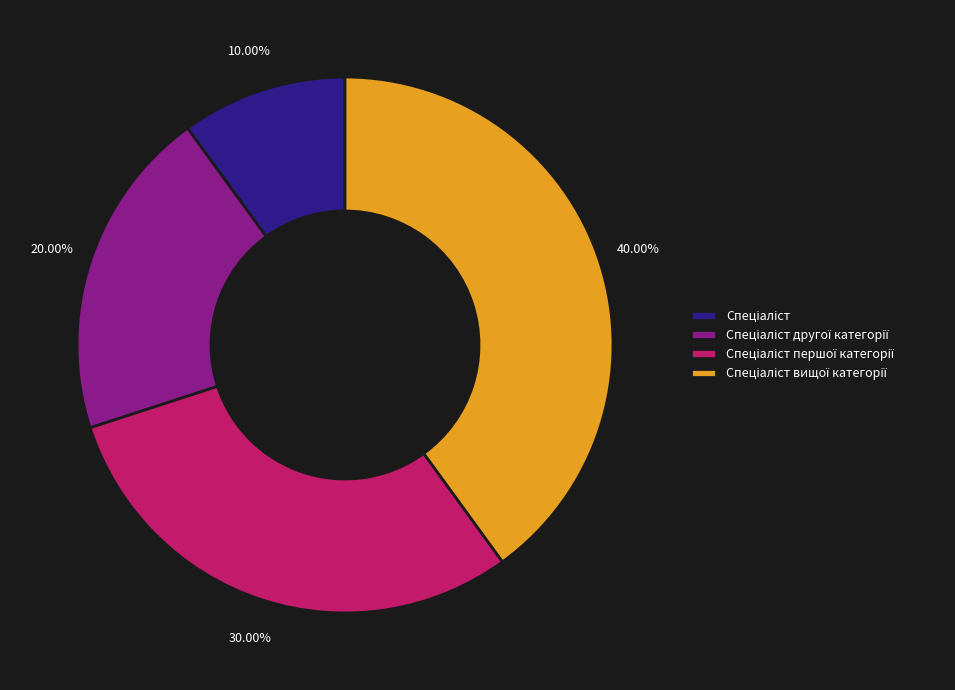

Is there any slice that represents more than half of the pie?

No